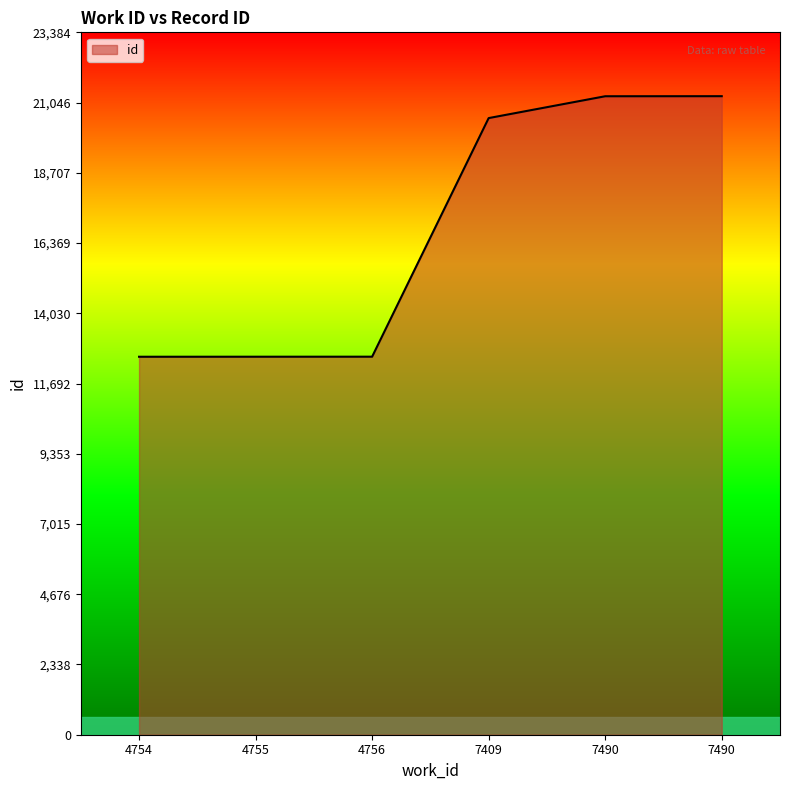

Which has a higher value, 4754 or 7490?

7490